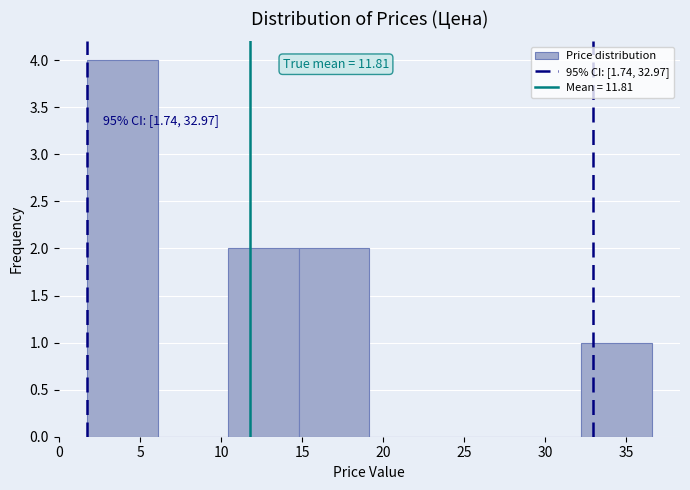

Over which range of the x-axis is the bar tallest?

1.5 to 6.0